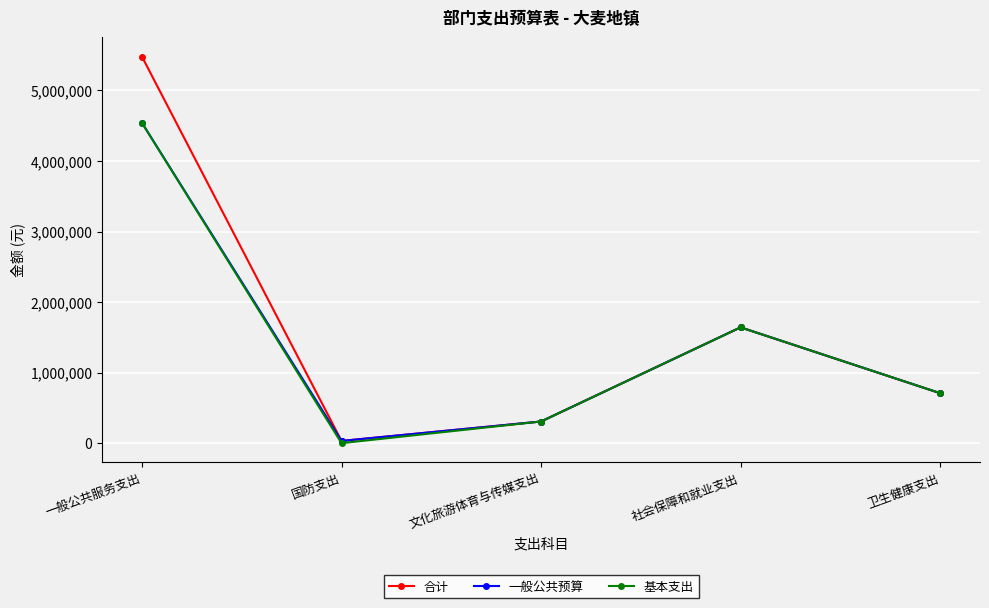

The value of 一般公共预算 at 一般公共服务支出 is 6327755.0. True or false?

False